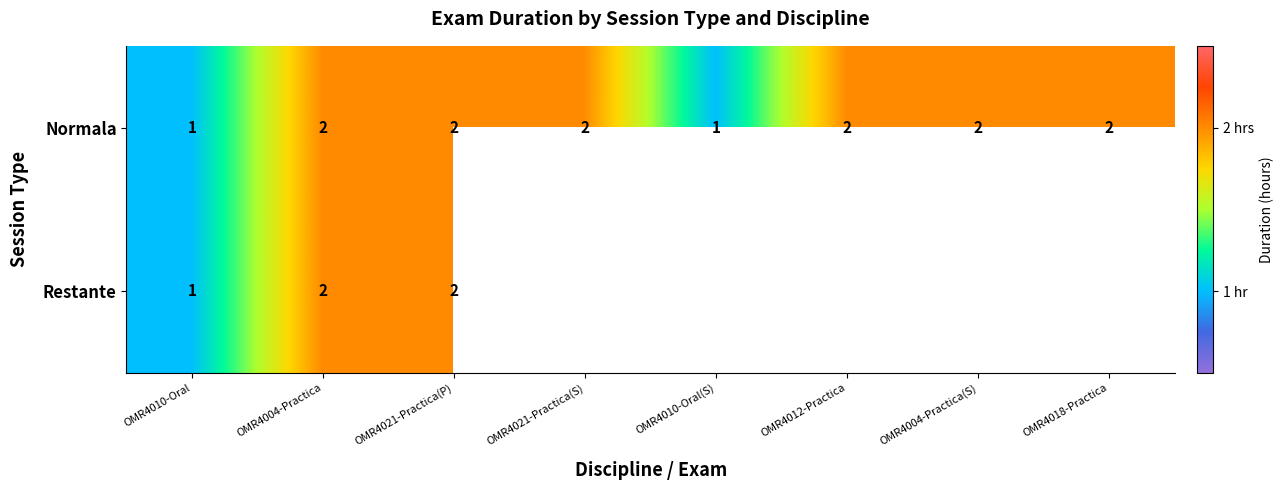

What is the sum of the Normala values at OMR4021-Practica(P) and OMR4010-Oral(S)?

3.0